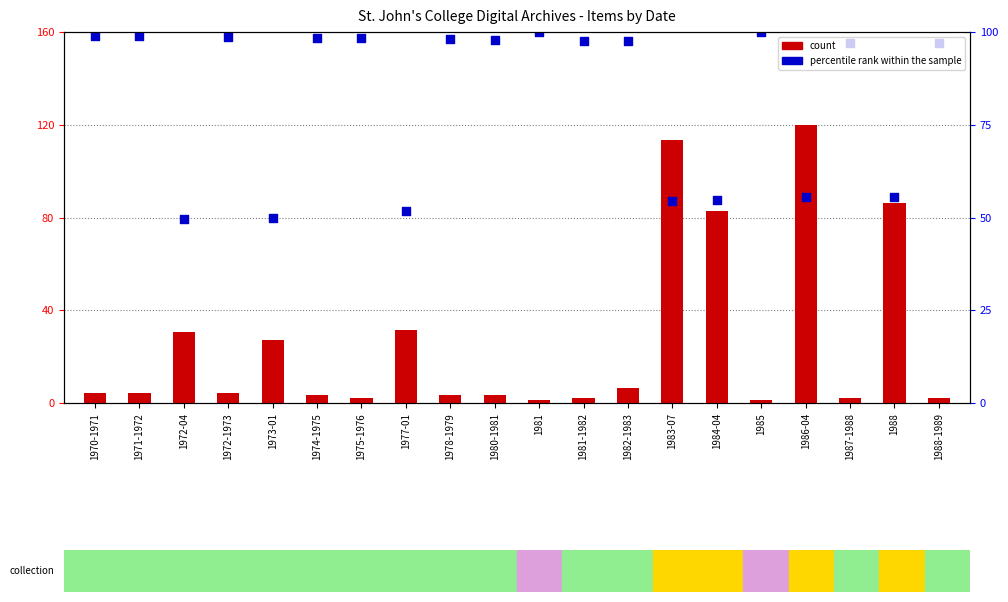

At how many categories does at least one series exceed 121?

13